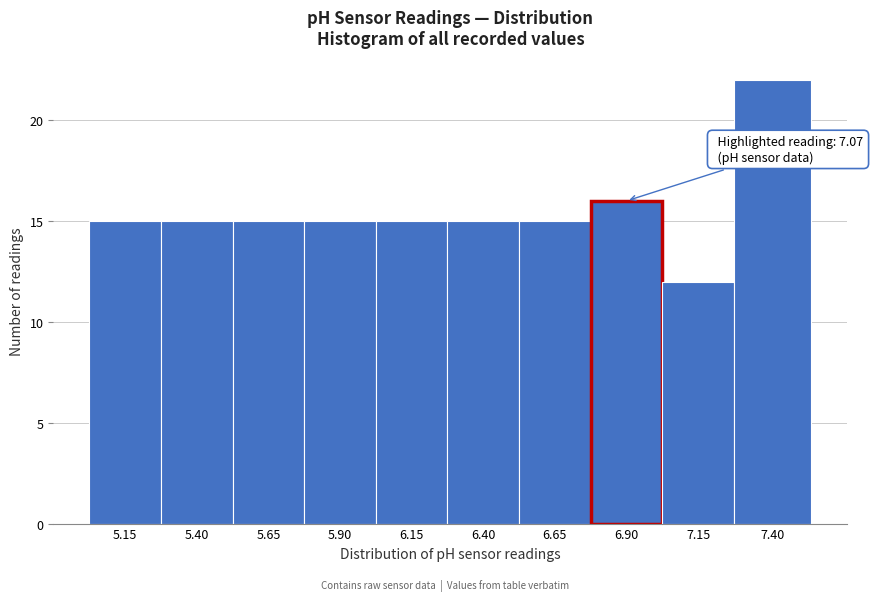

Reading left to right, what are all the values shown in this chart?

15	15	15	15	15	15	15	16	12	22